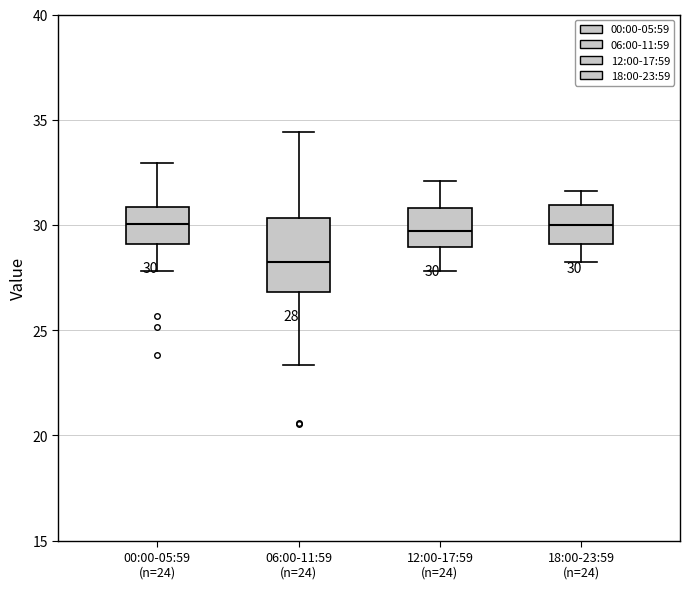

Which box has the lowest median line?

06:00-11:59 (n=24)